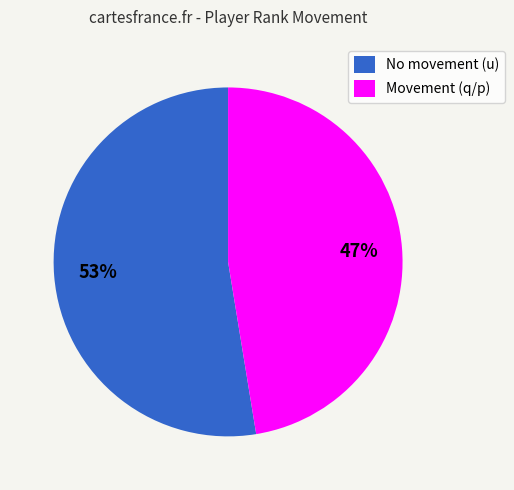

Approximately how many times larger is the value at No movement (u) compared to Movement (q/p)?

1.1